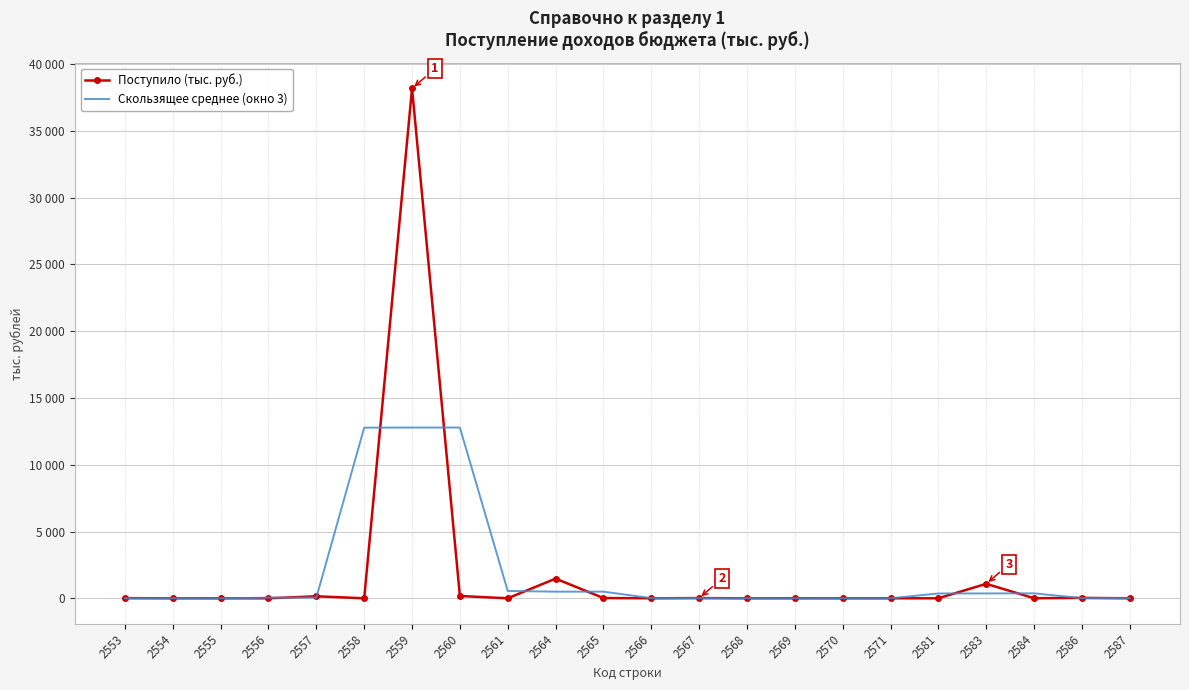

What are all the series names shown in the legend?

Поступило (тыс. руб.), Скользящее среднее (окно 3)